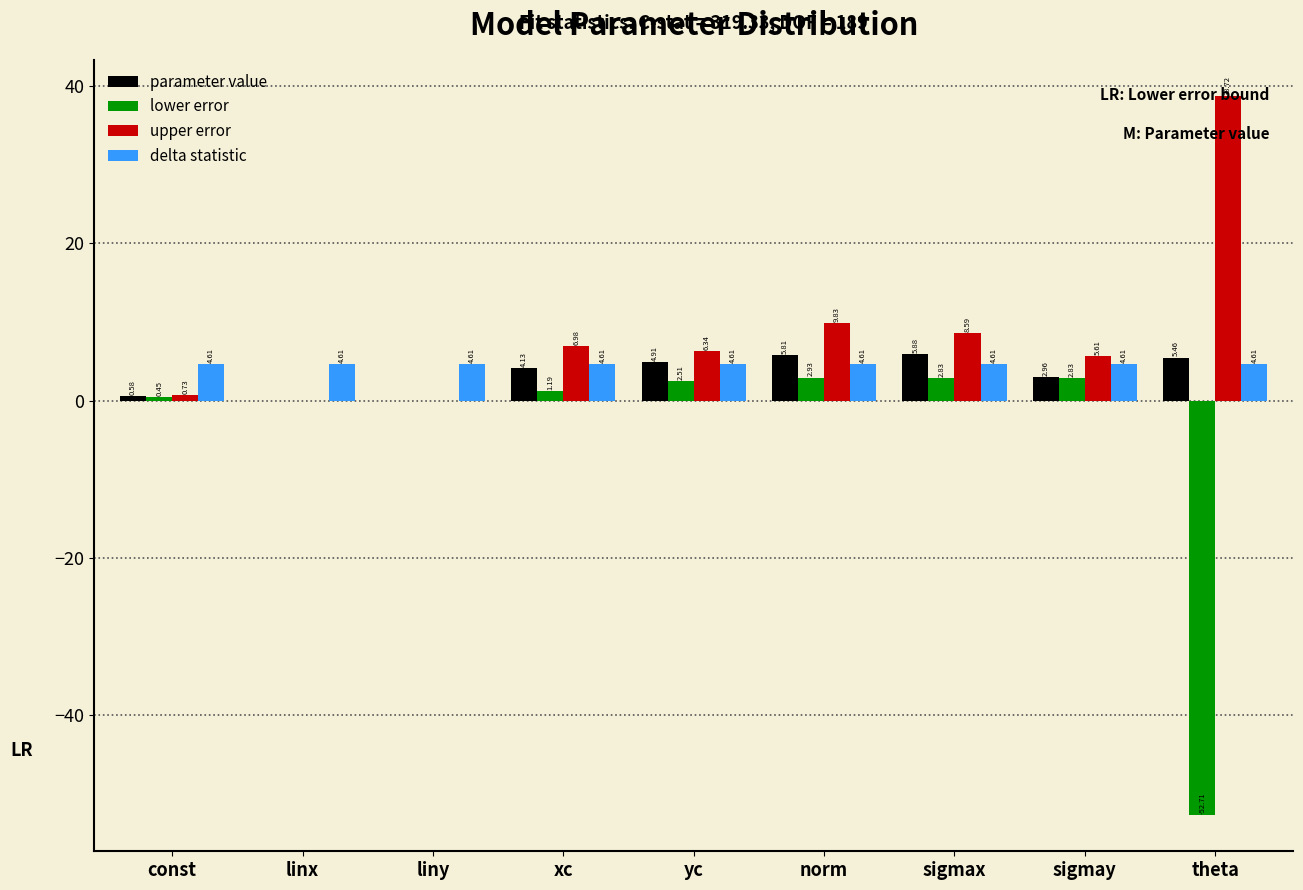

What is the sum of all parameter value values?

29.7